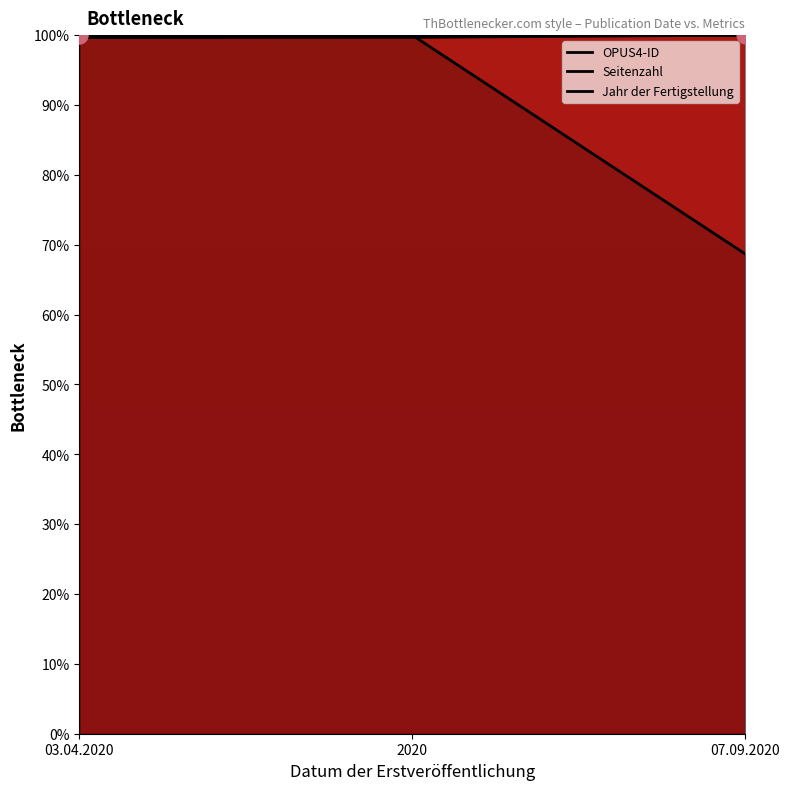

Between 2020 and 03.04.2020, which is larger?

2020